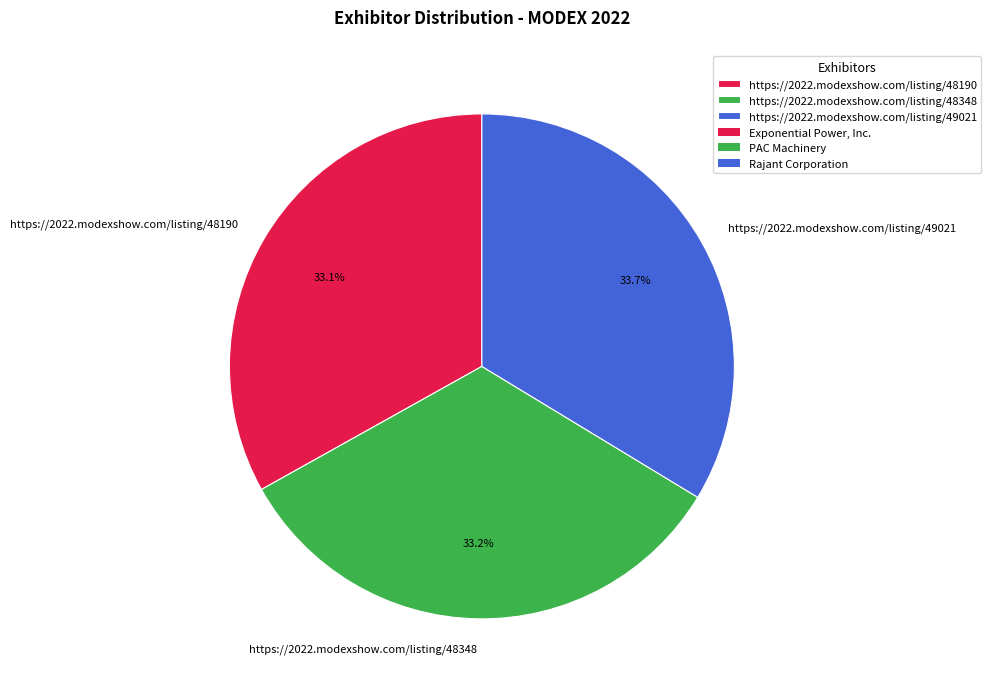

Which has a higher value, https://2022.modexshow.com/listing/49021 or https://2022.modexshow.com/listing/48190?

https://2022.modexshow.com/listing/49021